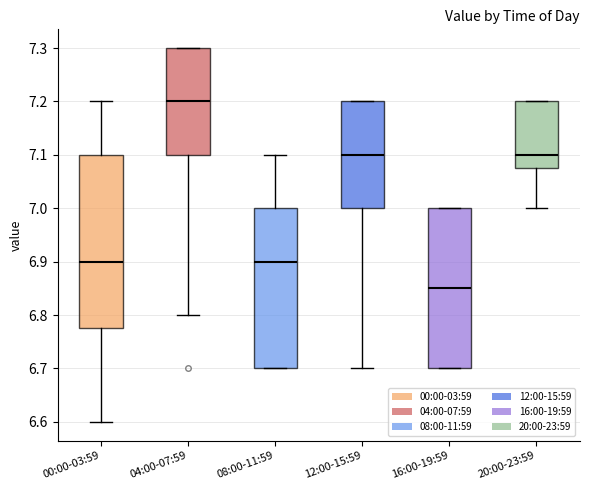

Which box is the tallest, from its lower edge to its upper edge?

00:00-03:59